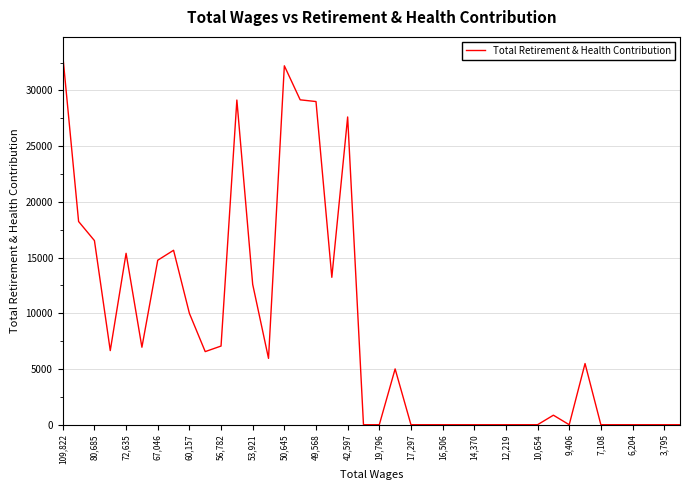

What is the greatest value displayed?

33150